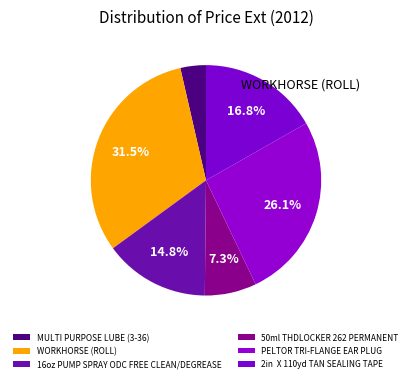

The 50ml THDLOCKER 262 PERMANENT slice represents 1% of the pie. True or false?

False